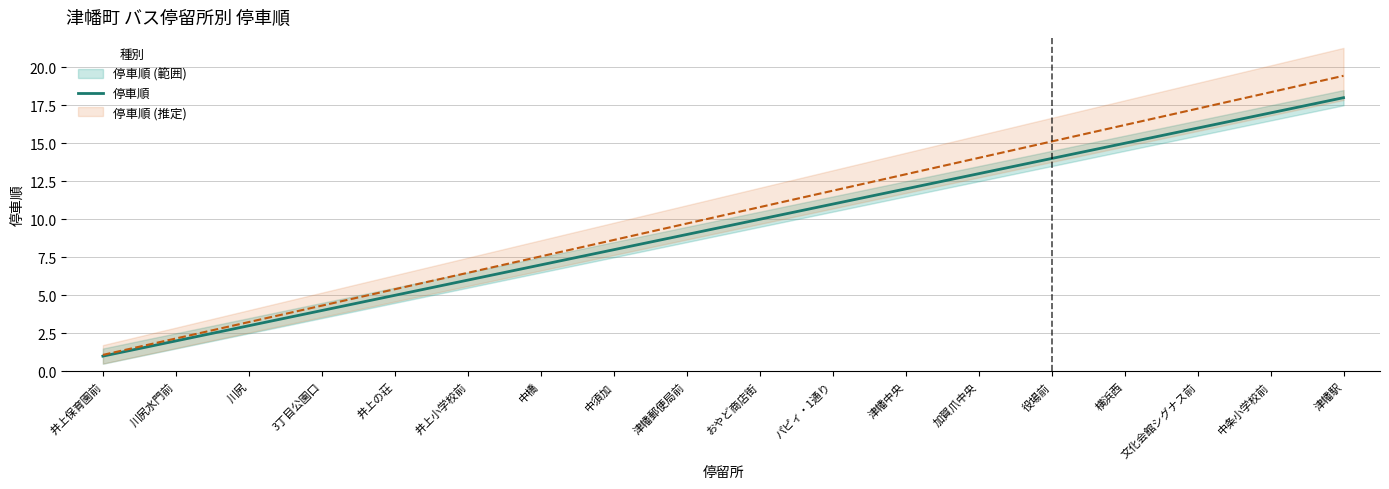

What is the sum of the values at 役場前 and 中橋?

21